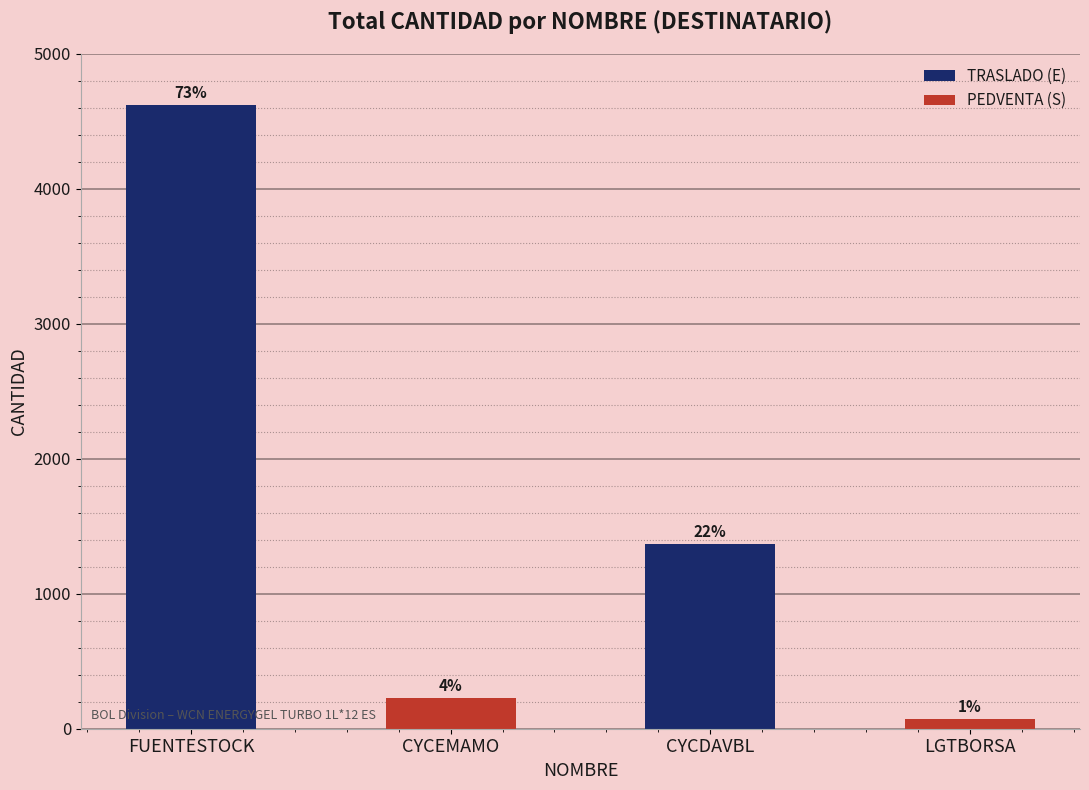

Reading left to right, what are all the values shown in this chart?

4620	228	1368	72